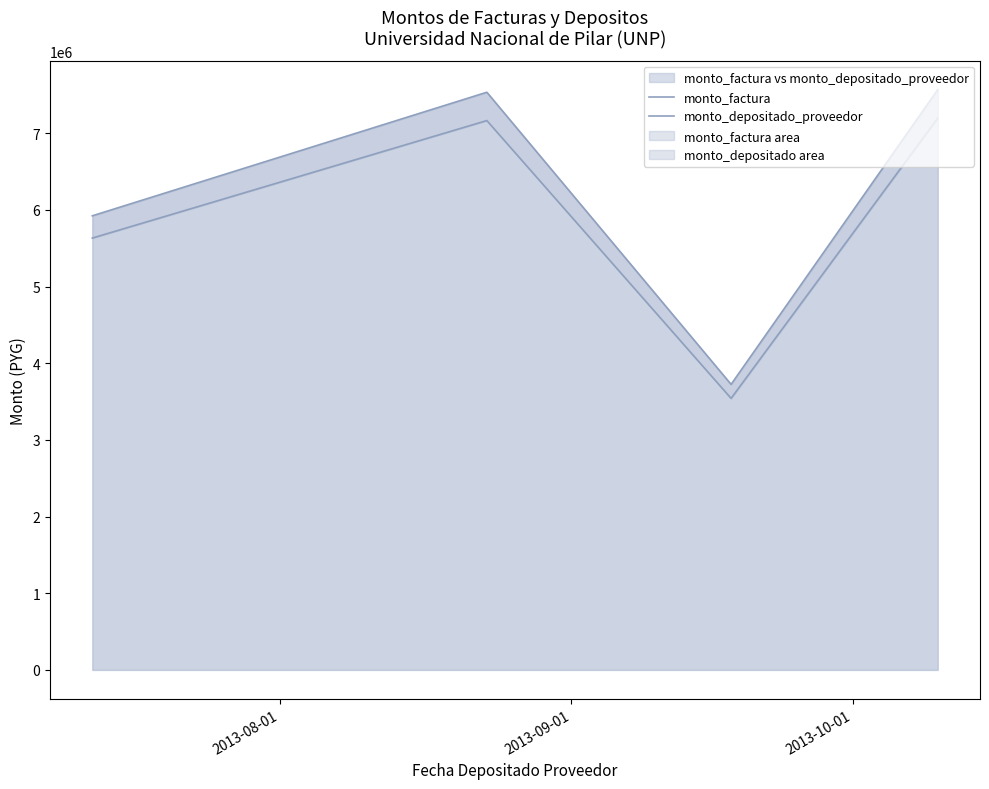

What is the value of the monto_depositado_proveedor point at the 4th from the left?

7197982